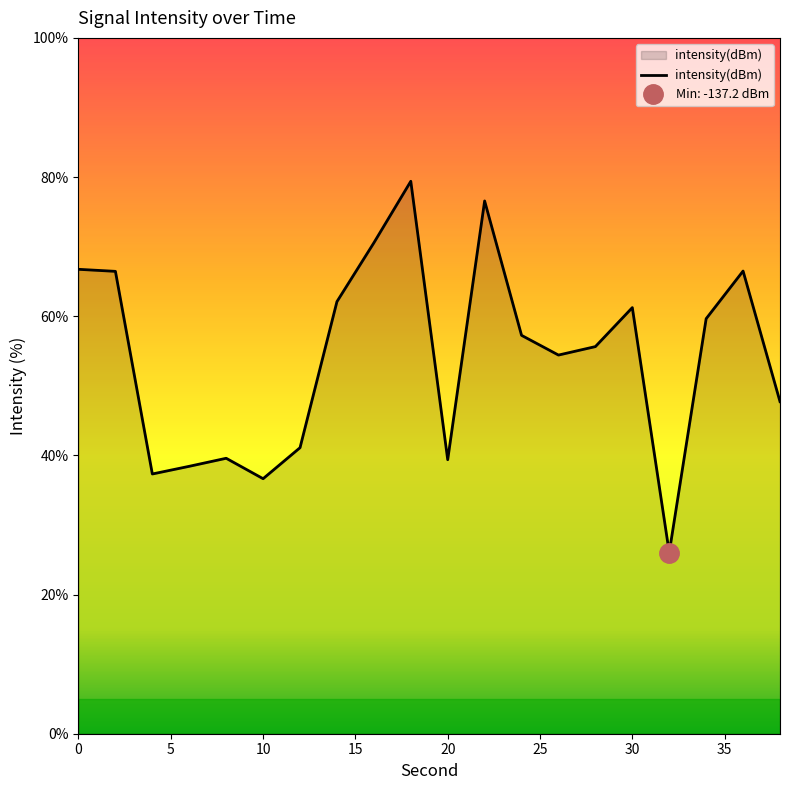

Between 22 and 34, which is larger?

22